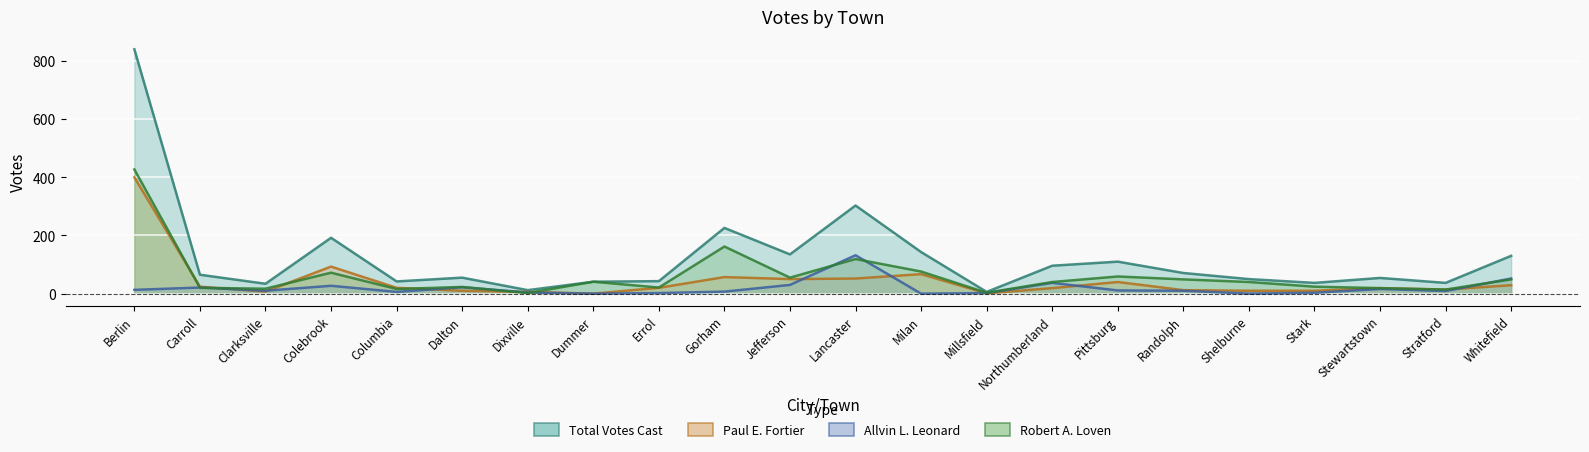

List the series in order of their peak value, lowest first.

Allvin L. Leonard, Paul E. Fortier, Robert A. Loven, Total Votes Cast